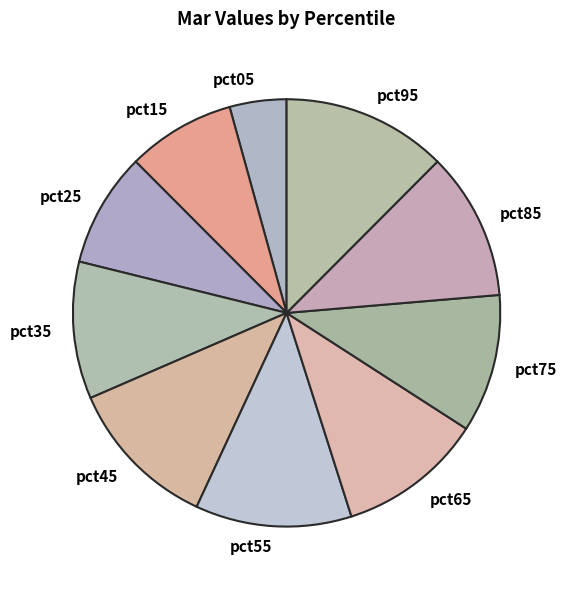

Which slice is the largest?

pct95